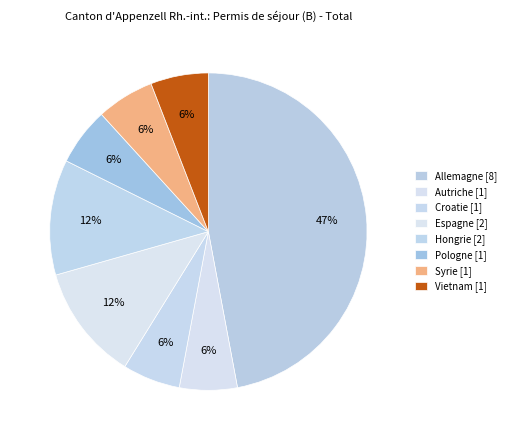

The Croatie slice represents 1% of the pie. True or false?

False